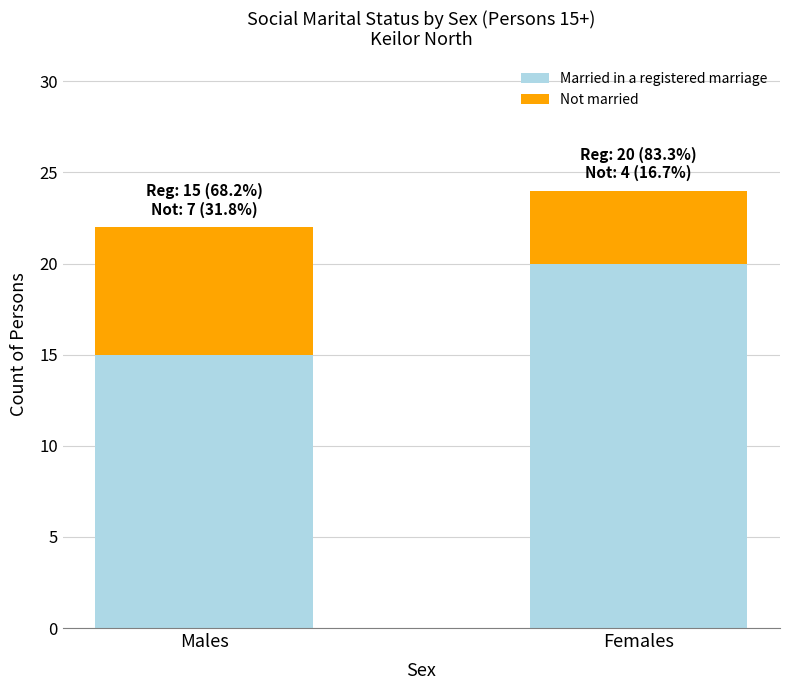

The Married in a registered marriage series shows 34 at Females. True or false?

False